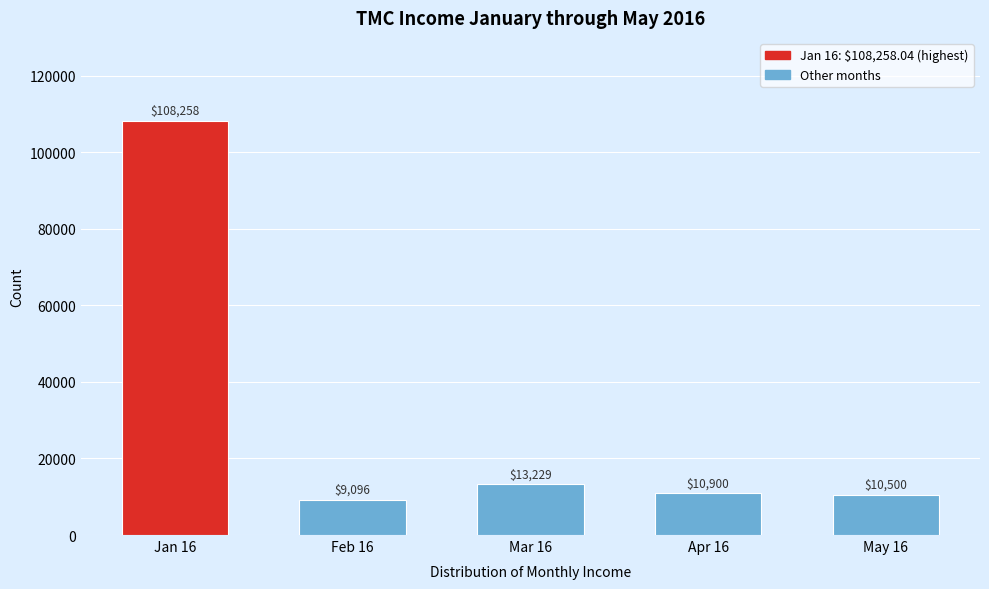

List the labels in order of value, largest first.

Jan 16, Mar 16, Apr 16, May 16, Feb 16